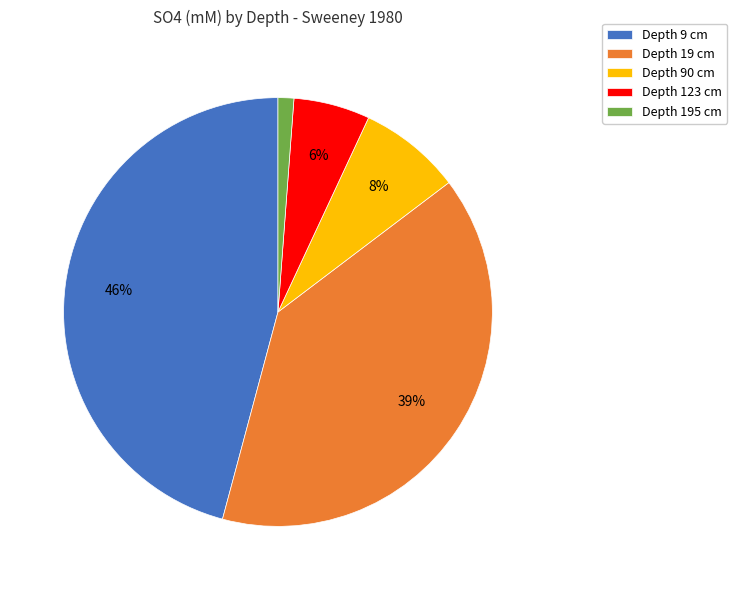

What is the smallest slice in the pie chart?

Depth 195 cm